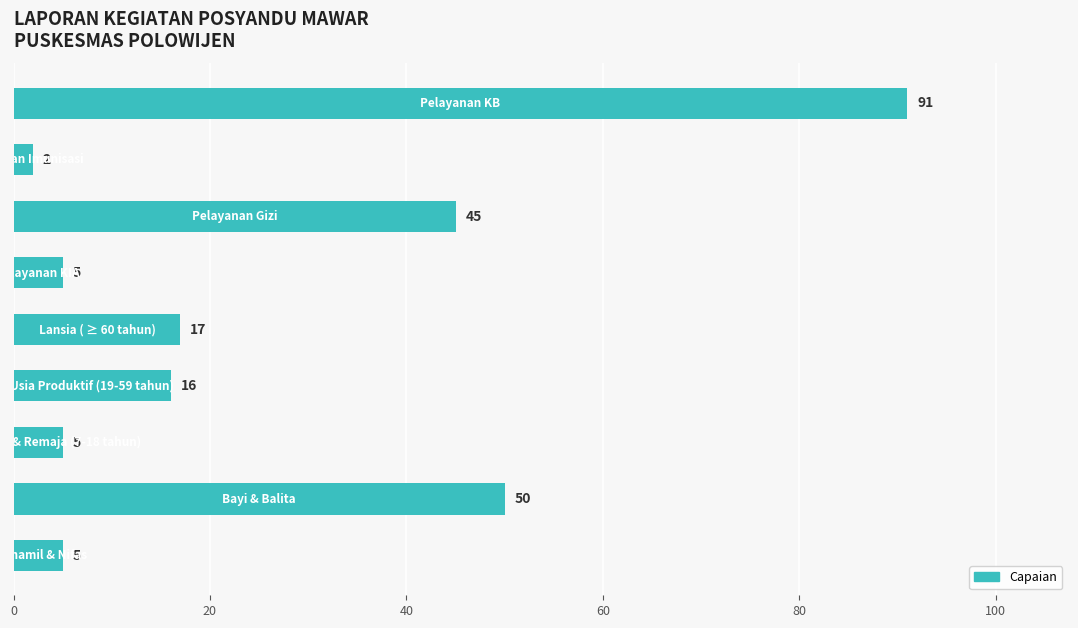

What is the sum of all values?

236